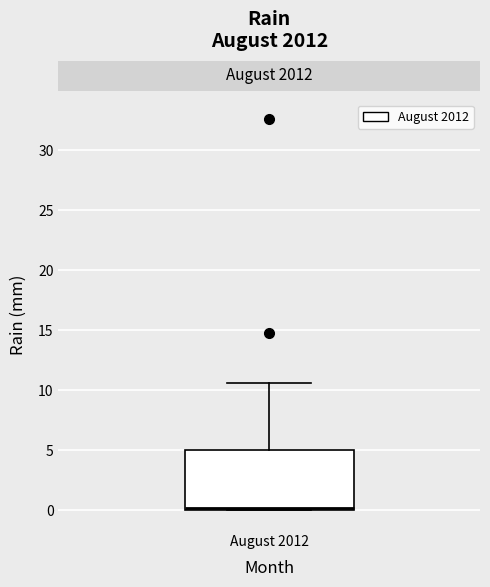

Where is the lower edge of the box for August 2012 on the y-axis? The values are not printed on the chart, so give them approximately, as read against the axis.

0.0